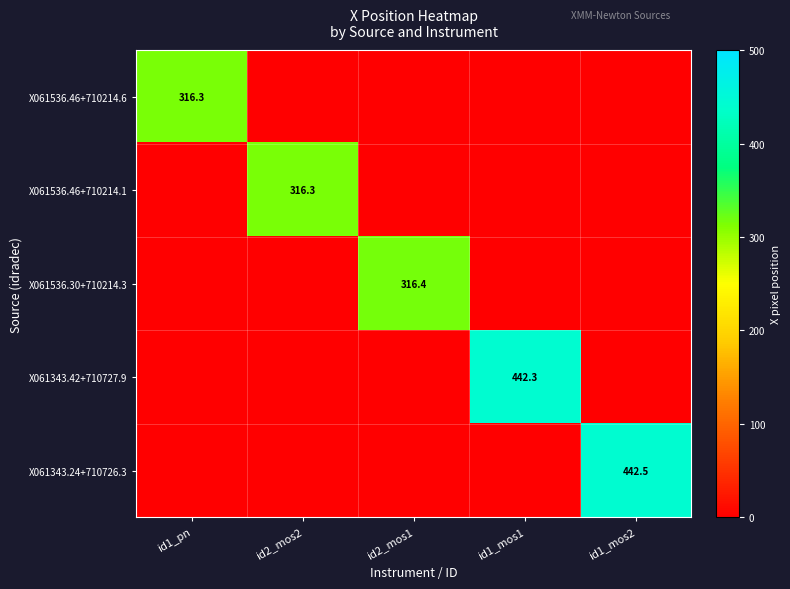

Rank the series by their maximum value, from lowest to highest.

X061536.46+710214.1, X061536.46+710214.6, X061536.30+710214.3, X061343.42+710727.9, X061343.24+710726.3